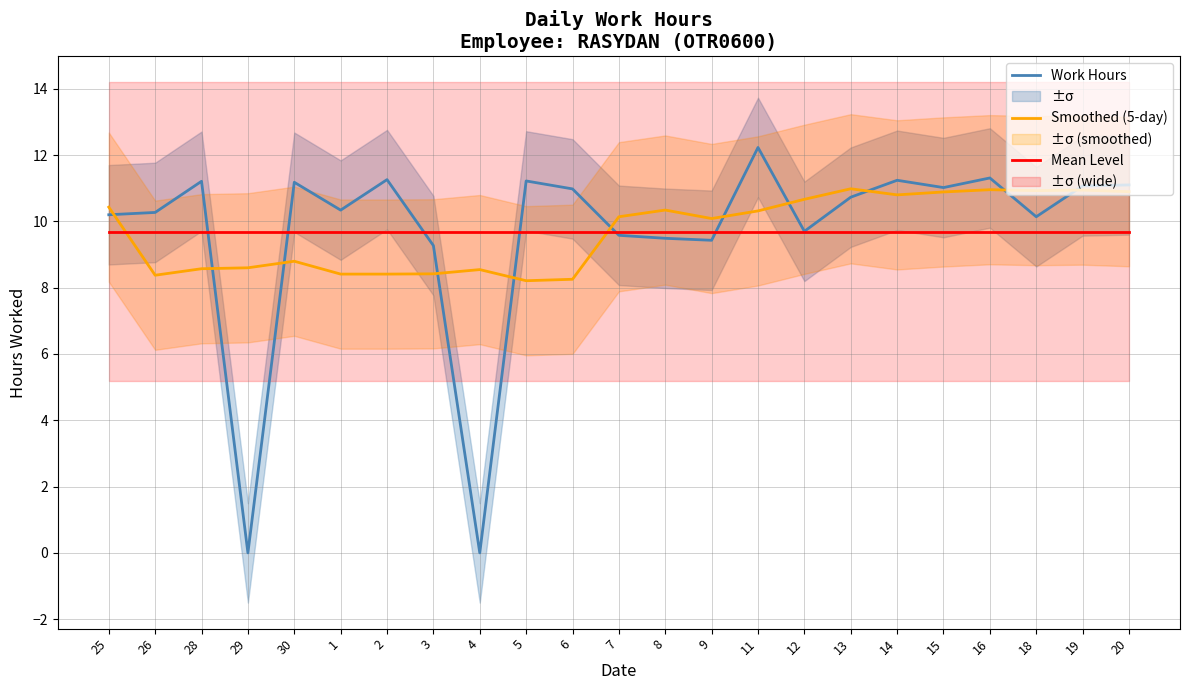

Which series has the largest total across all categories?

Work Hours